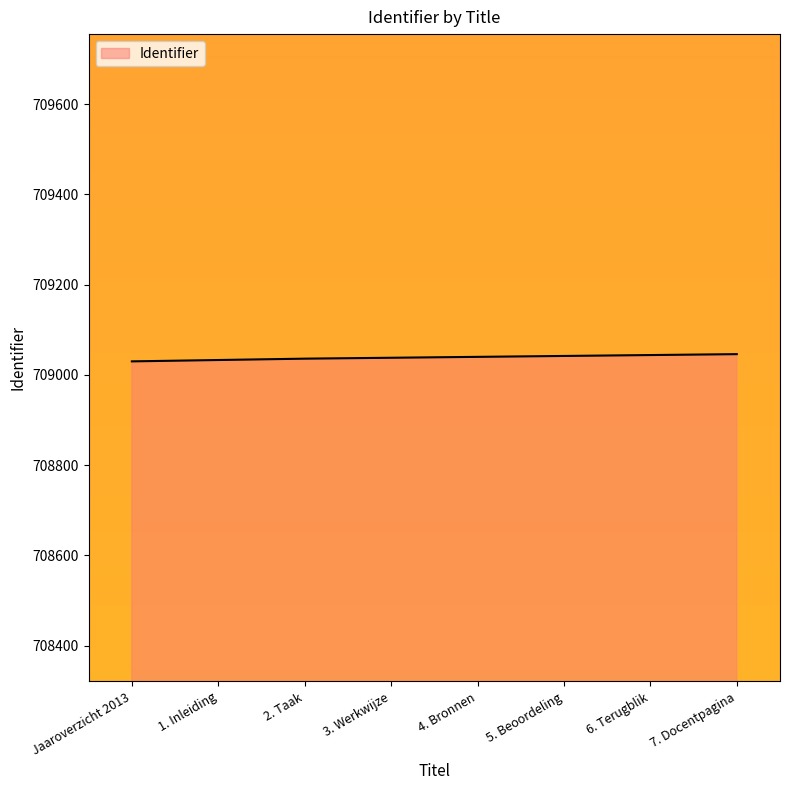

How many values are between 709036 and 709044?

5